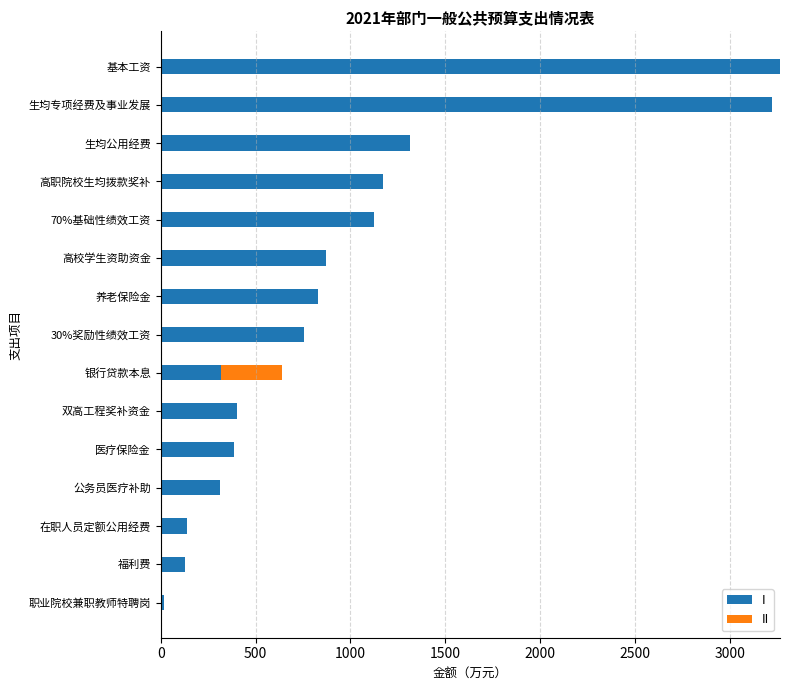

Is it true that I equals 400.0 at 双高工程奖补资金?

True